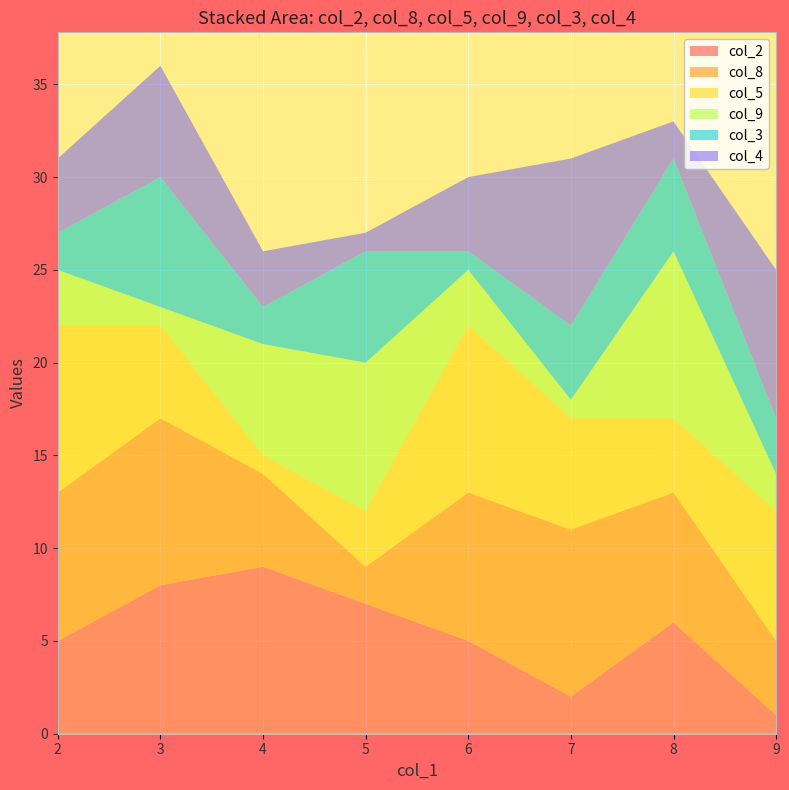

Reading right to left, list all the values displayed in this chart.

col_2: 9=1	8=6	7=2	6=5	5=7	4=9	3=8	2=5
col_8: 9=4	8=7	7=9	6=8	5=2	4=5	3=9	2=8
col_5: 9=7	8=4	7=6	6=9	5=3	4=1	3=5	2=9
col_9: 9=2	8=9	7=1	6=3	5=8	4=6	3=1	2=3
col_3: 9=3	8=5	7=4	6=1	5=6	4=2	3=7	2=2
col_4: 9=8	8=2	7=9	6=4	5=1	4=3	3=6	2=4